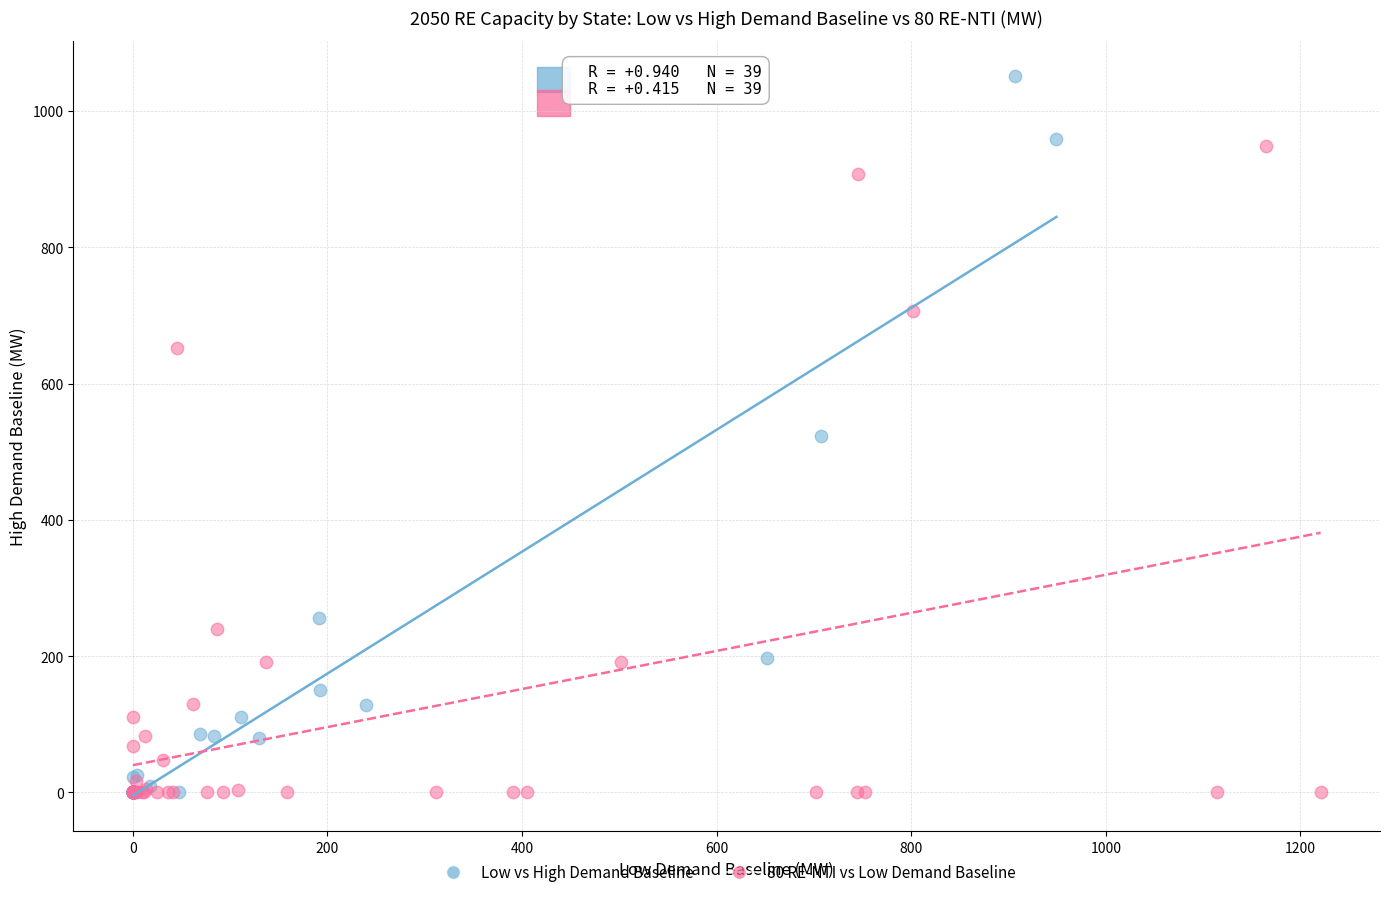

Which series reaches the maximum Y coordinate?

Low vs High Demand Baseline